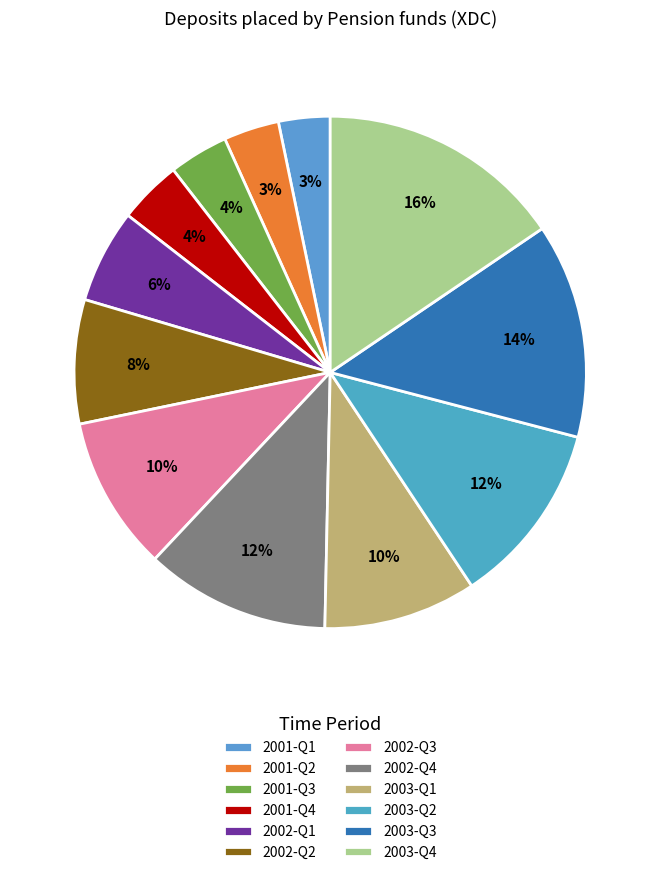

What is the change in value from 2001-Q1 to 2003-Q3?

+27.4